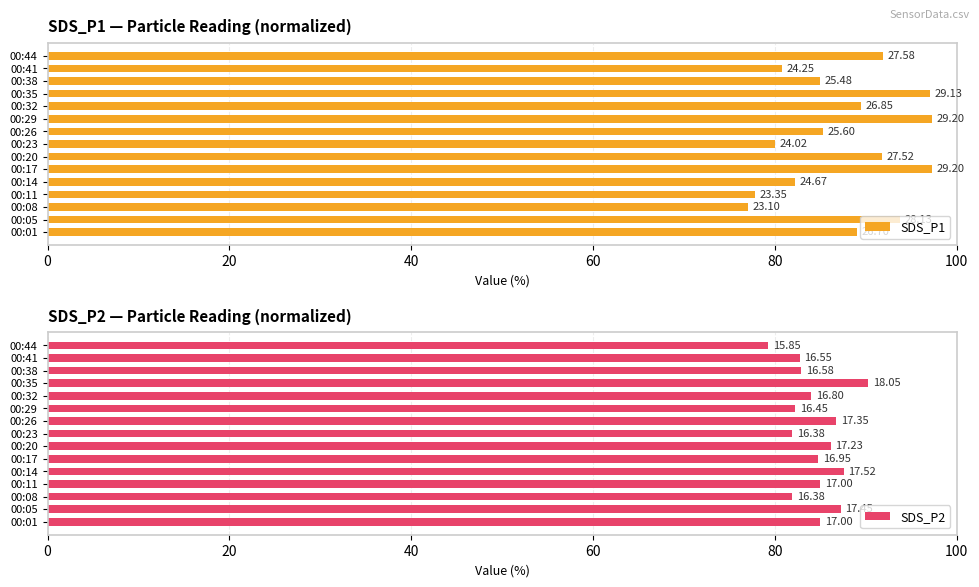

At 00:01, list the series in order from largest to smallest.

SDS_P1, SDS_P2